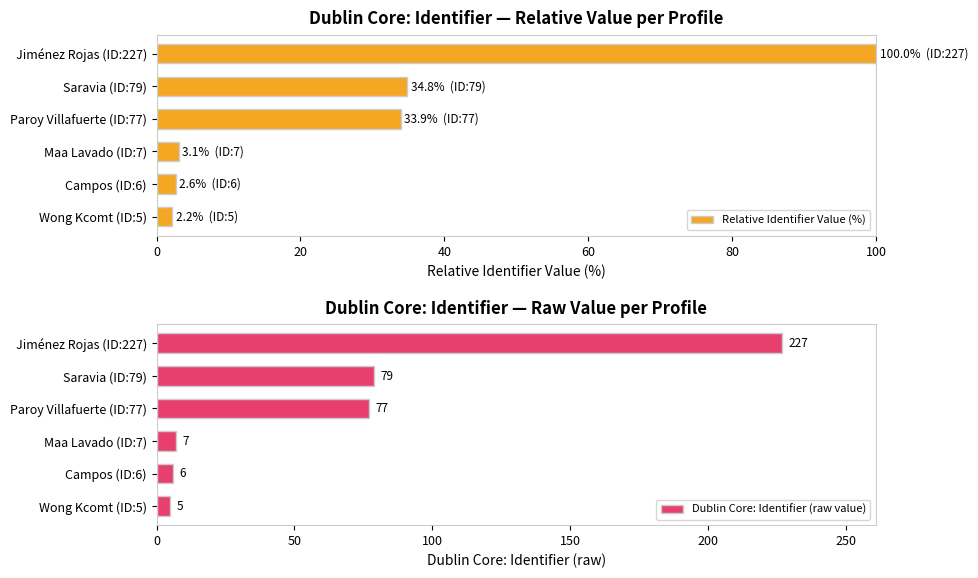

What is the average value of the Dublin Core: Identifier (raw value) series?

67